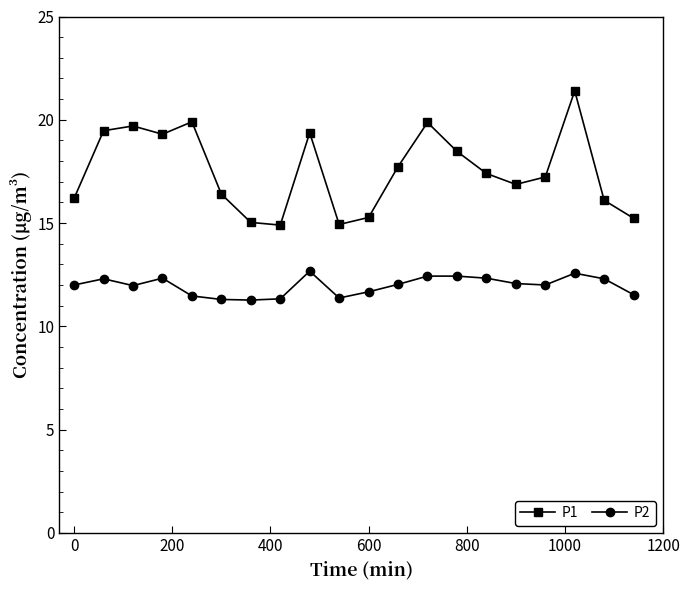

What is the sum of all P1 values?

350.8